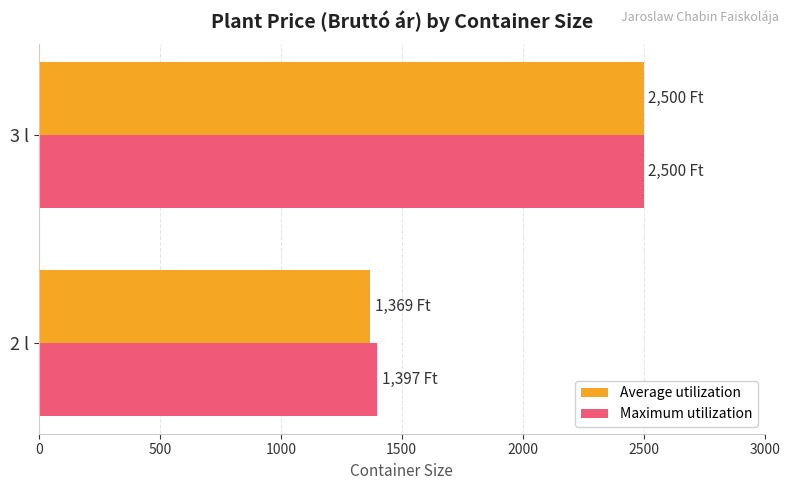

What is the sum of the Maximum utilization values at 2 l and 3 l?

3897